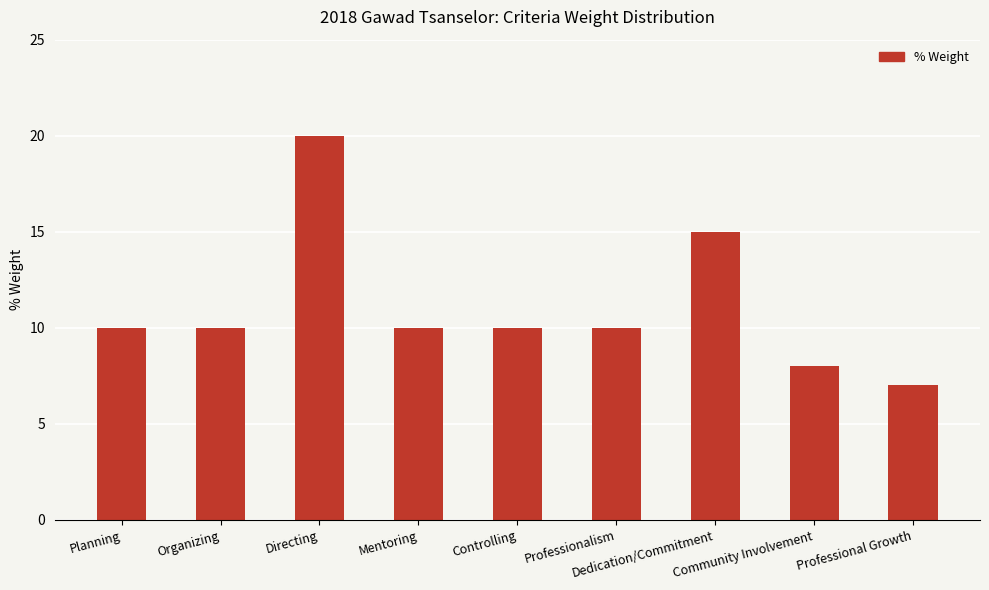

What value does the data have at Planning, to the nearest 10?

10